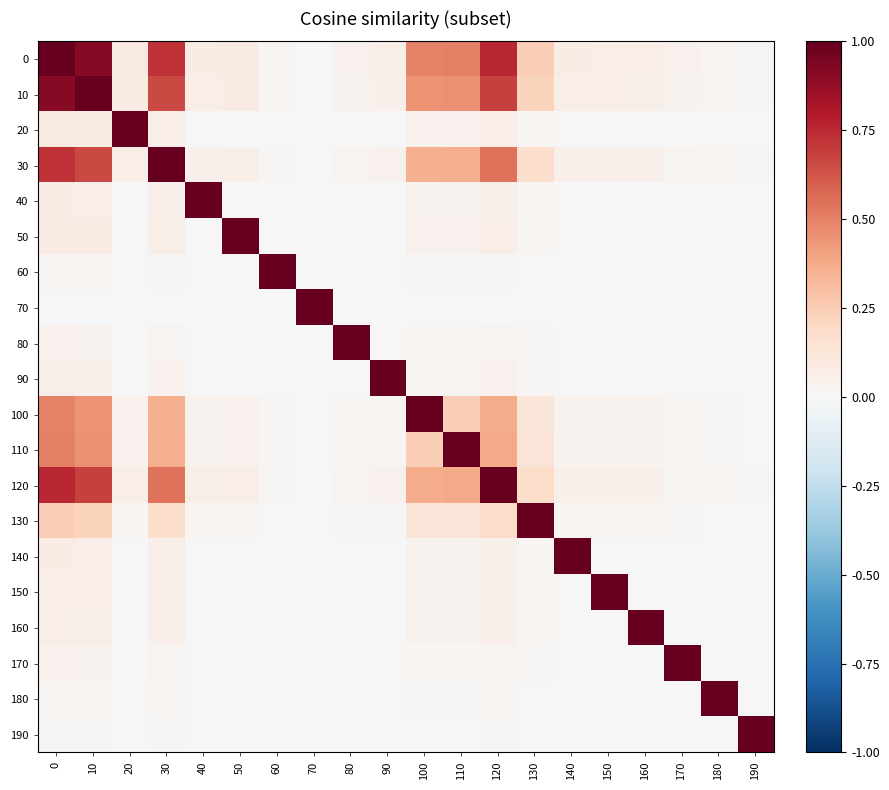

List the series in order of their peak value, highest first.

0, 10, 20, 30, 40, 50, 60, 70, 80, 90, 100, 110, 120, 130, 140, 150, 160, 170, 180, 190